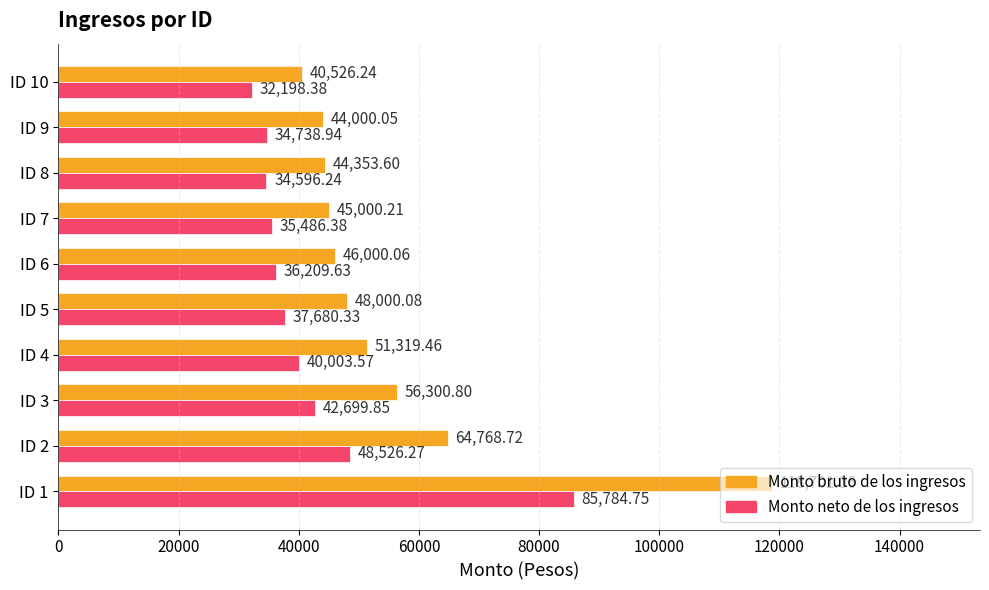

Which series changed the most between ID 3 and ID 8?

Monto bruto de los ingresos